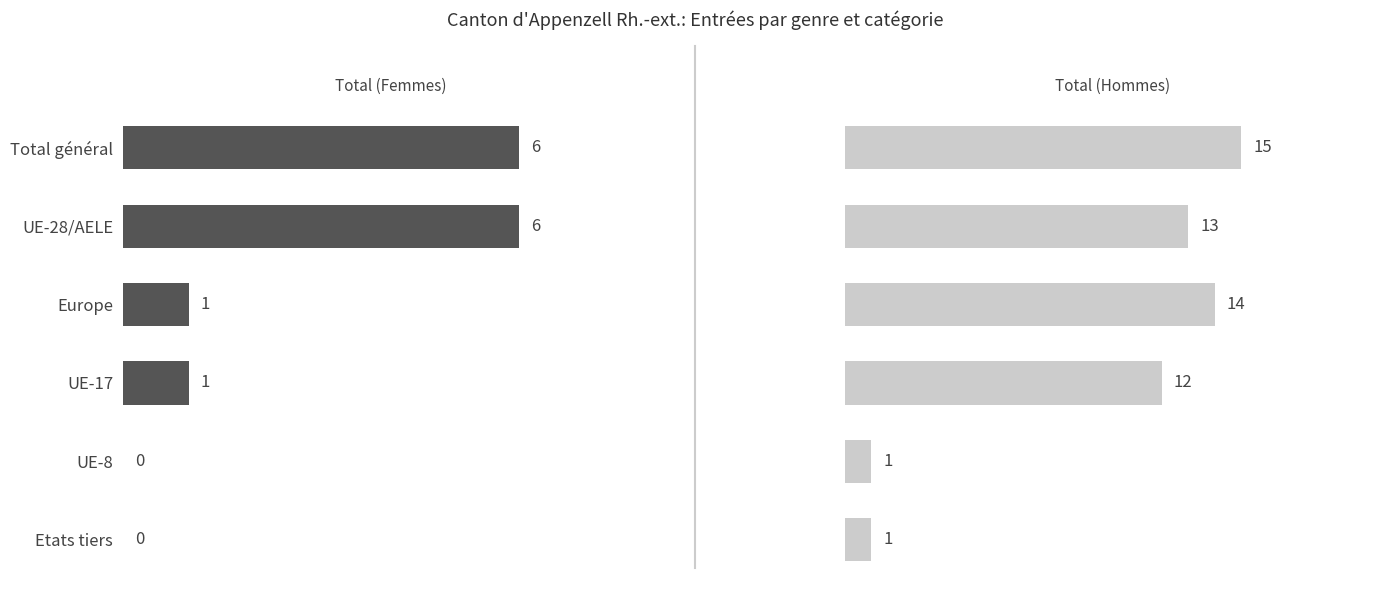

How many series are shown in this chart?

2